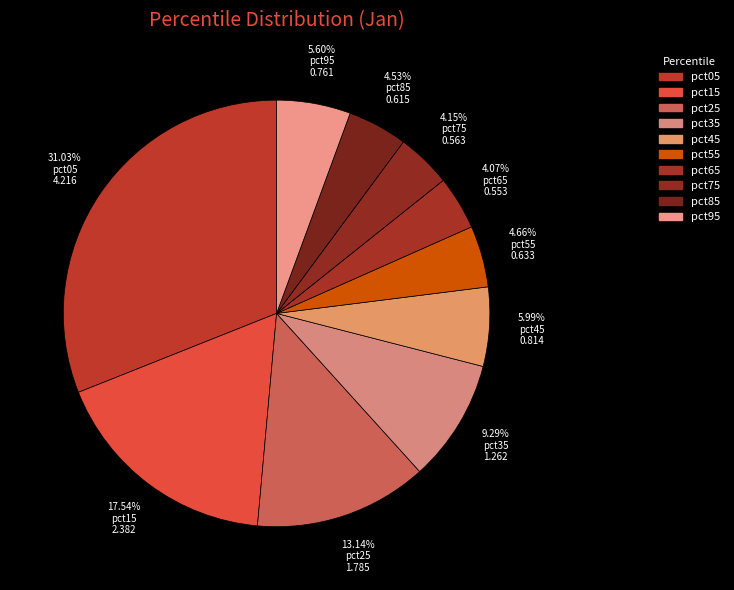

What portion of the pie excludes pct65?

95.9%